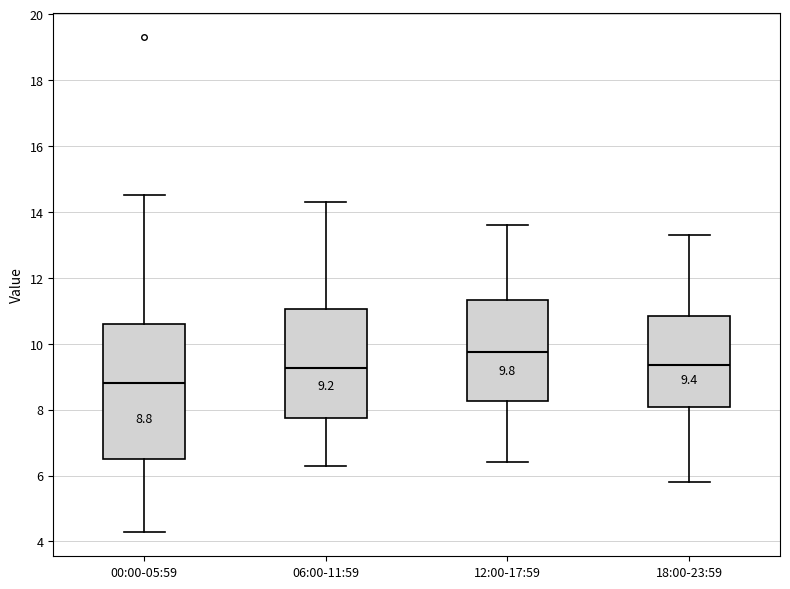

Comparing the boxes themselves (not the whiskers), which one is the tallest?

00:00-05:59